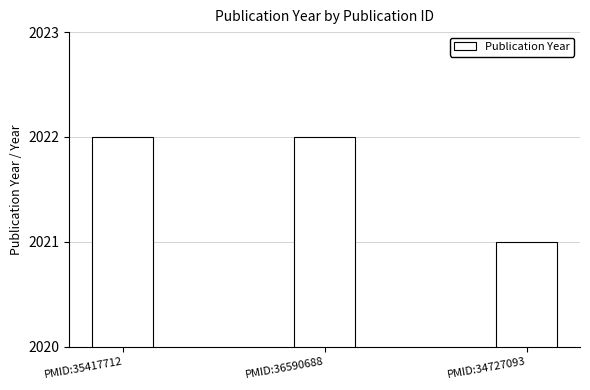

Where is the data nearest to the value 2021?

PMID:34727093